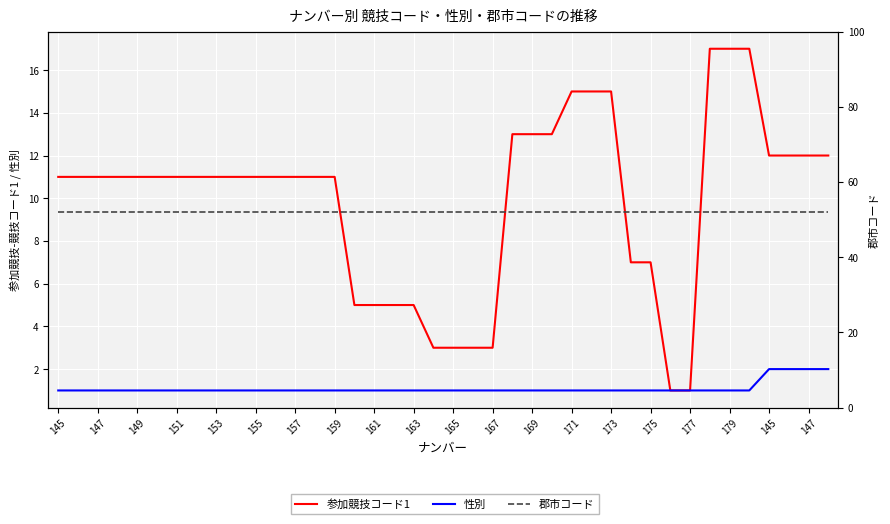

Which category has the lowest value in the 郡市コード series?

145